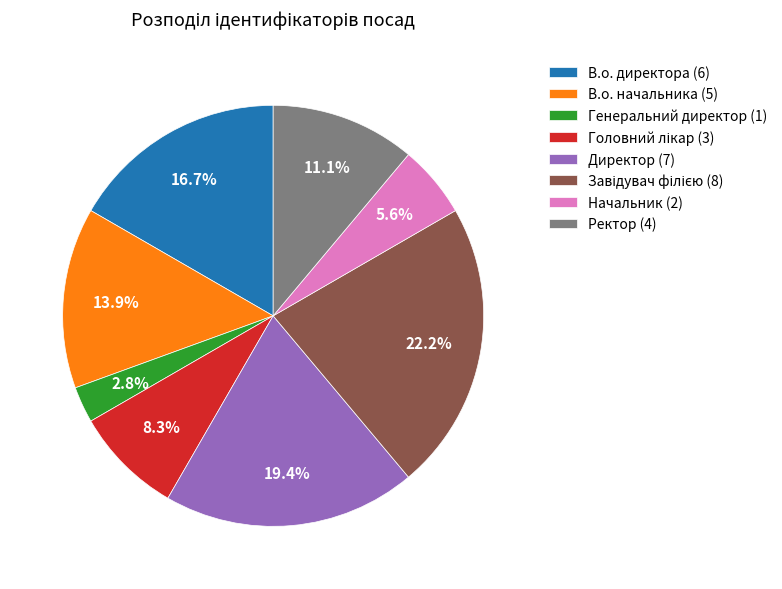

Which has a higher value, Начальник (2) or Директор (7)?

Директор (7)